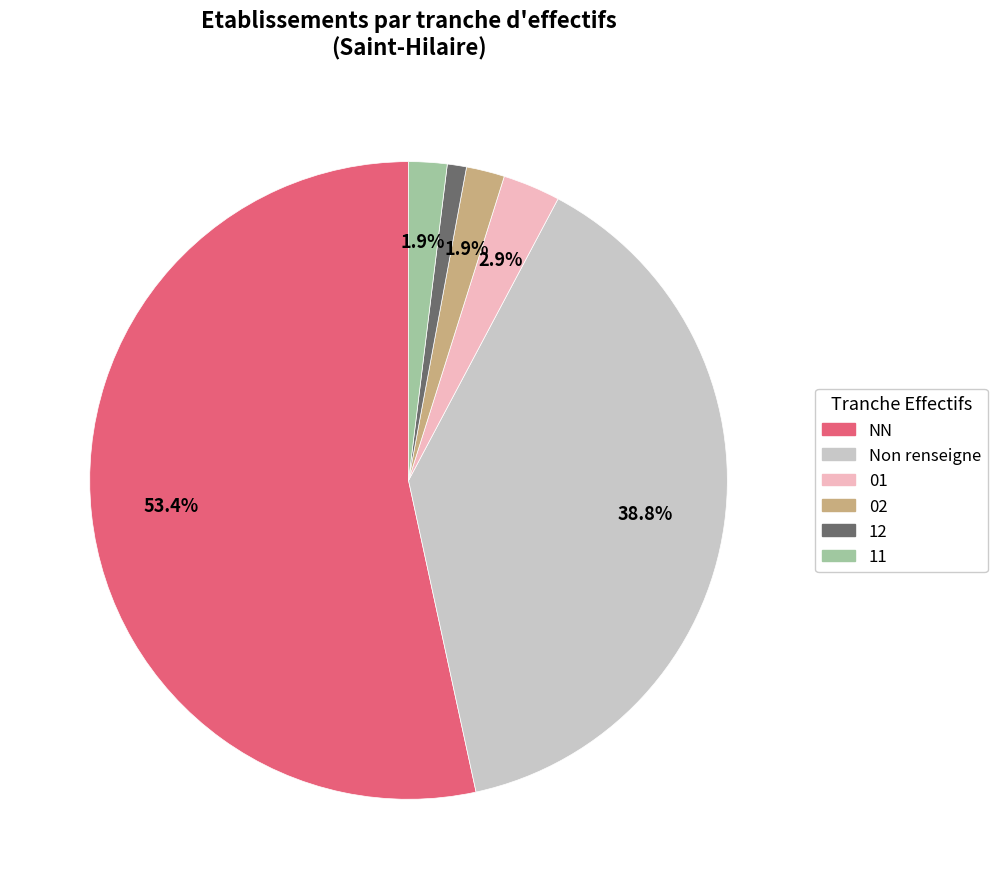

Count the number of slices in the pie.

6